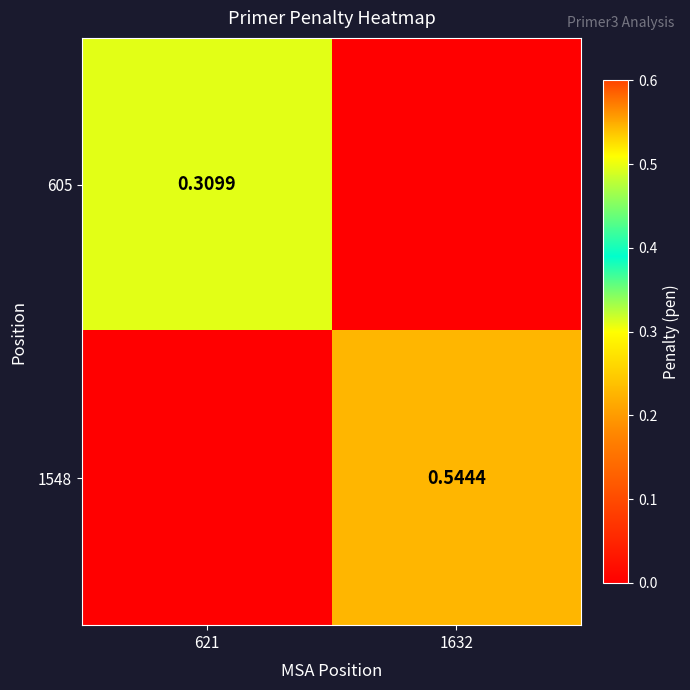

What is the total value across all series at 621?

0.3